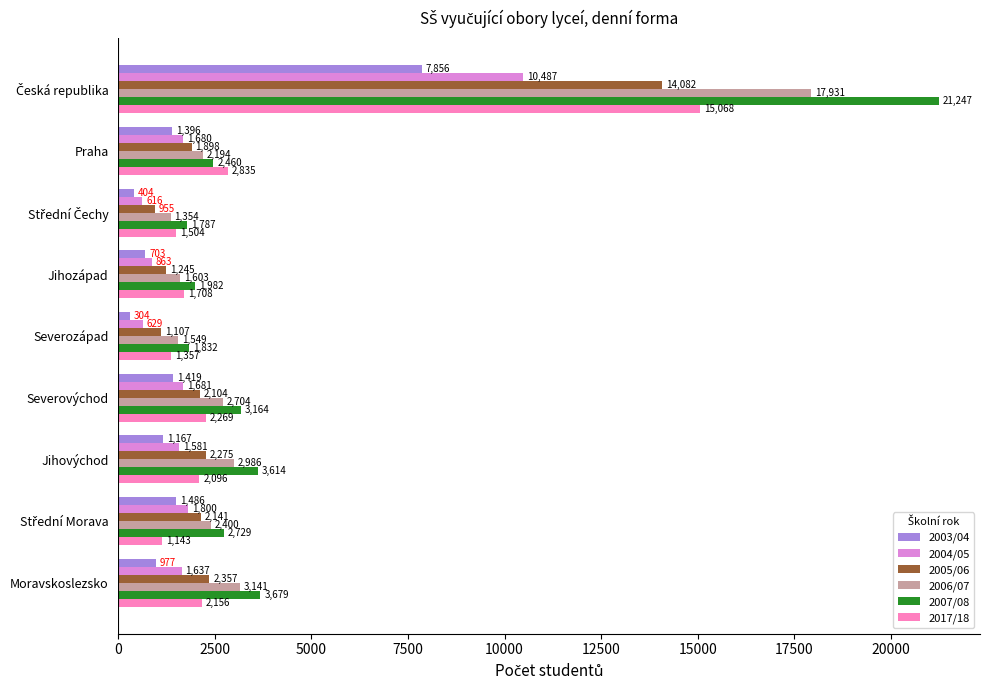

Rank the series by their maximum value, from lowest to highest.

2003/04, 2004/05, 2005/06, 2017/18, 2006/07, 2007/08